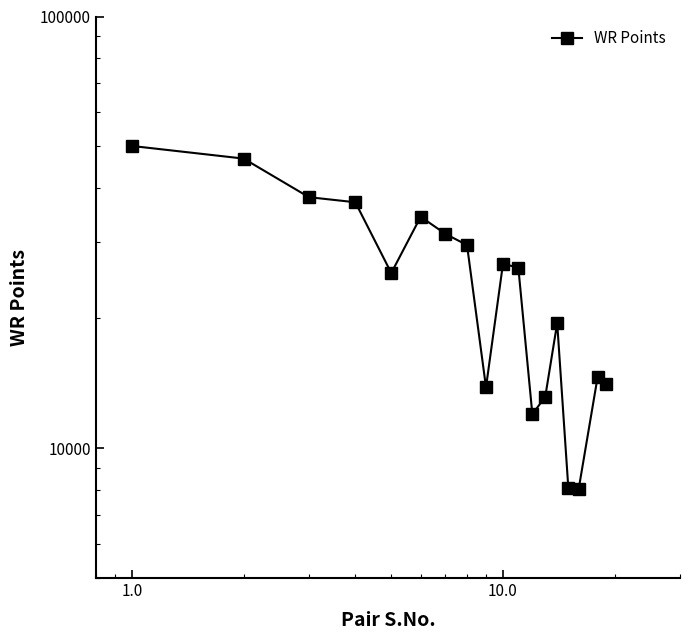

What is the difference between the maximum and minimum values?

42073